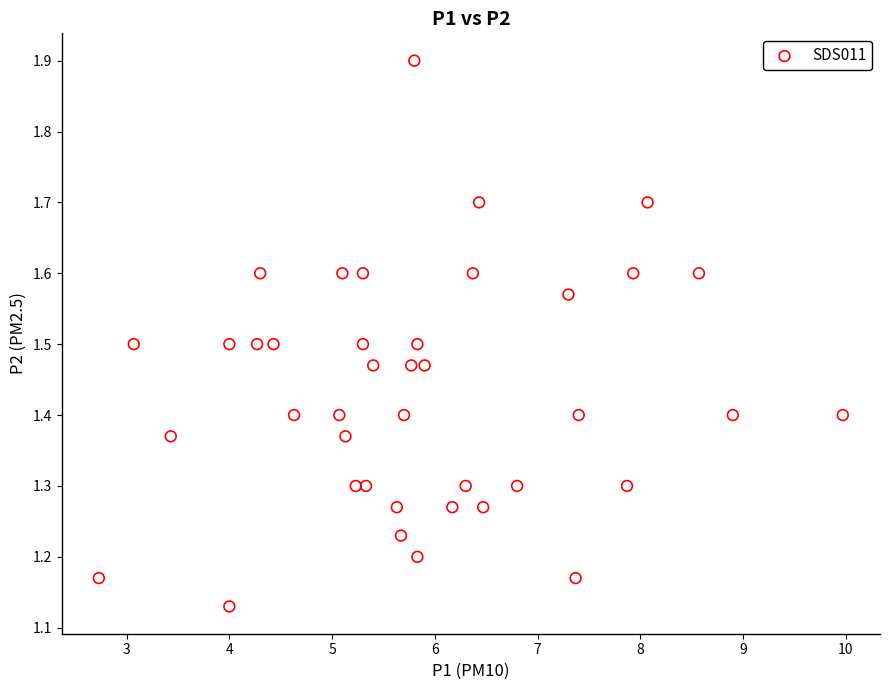

What is the range of X values (max minus min)?

7.2